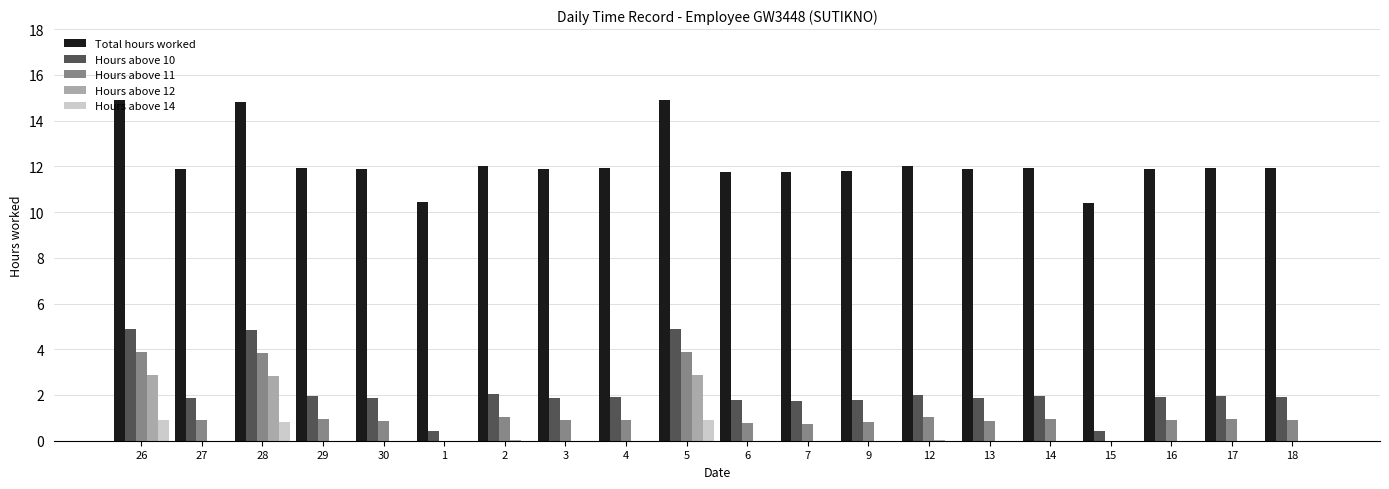

What is the total value across all series at 15?

10.8